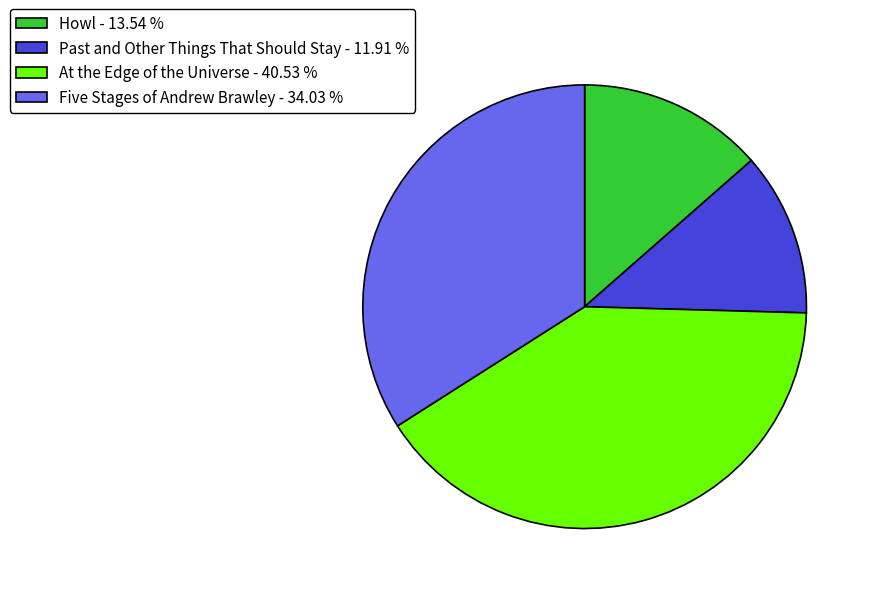

What is the ratio of the value at Howl - 13.54 % to the value at Five Stages of Andrew Brawley - 34.03 %?

0.4